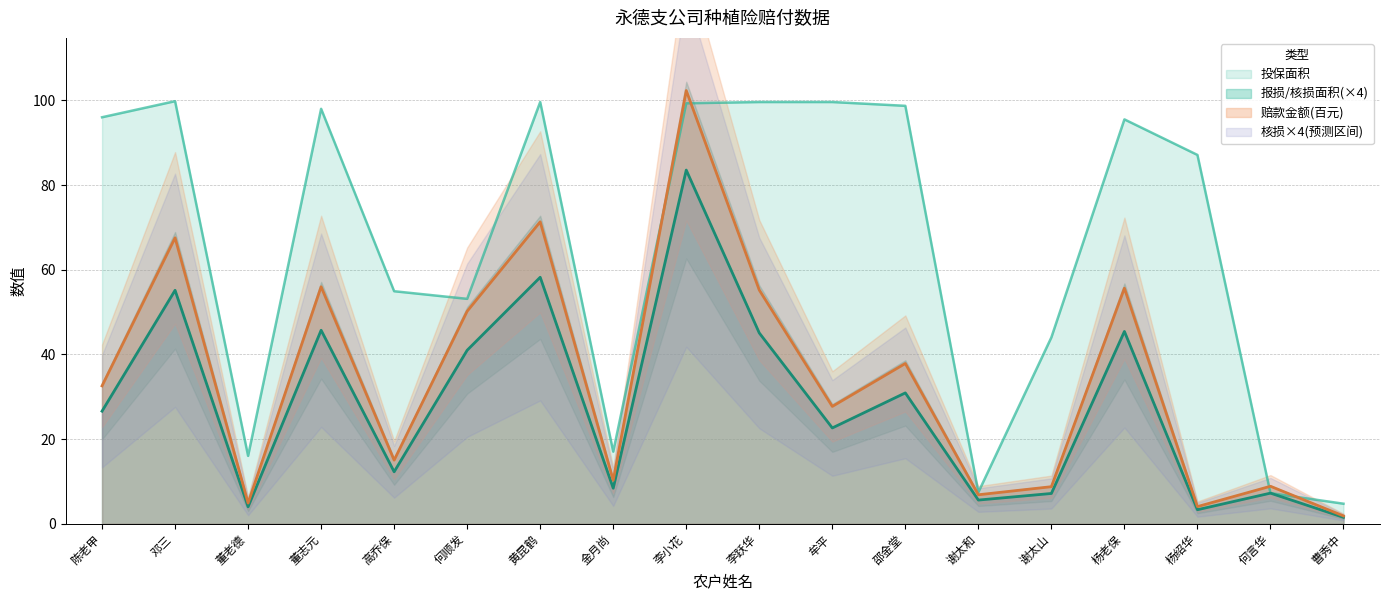

Rank the categories by 报损面积 value from highest to lowest.

李小花, 黄昆鹤, 邓三, 董志元, 杨老保, 李跃华, 何顺发, 邵金堂, 陈老甲, 牟平, 高乔保, 金月尚, 何言华, 谢太山, 谢太和, 董老德, 杨绍华, 曹秀中